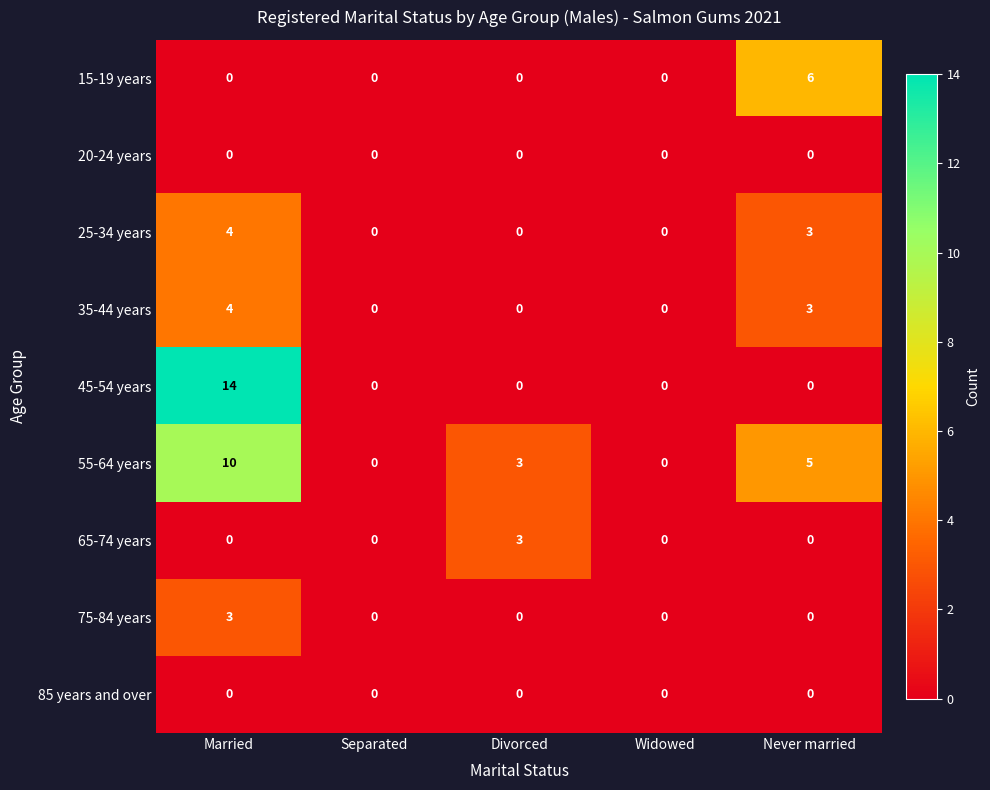

The 65-74 years series shows 0 at Never married. True or false?

True